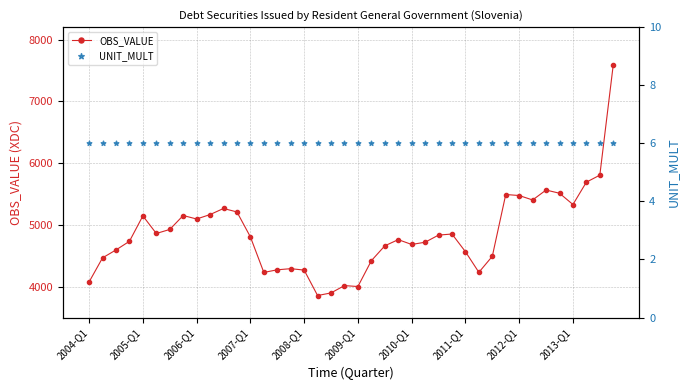

The value of OBS_VALUE at 2011-Q1 is 4565.8. True or false?

True